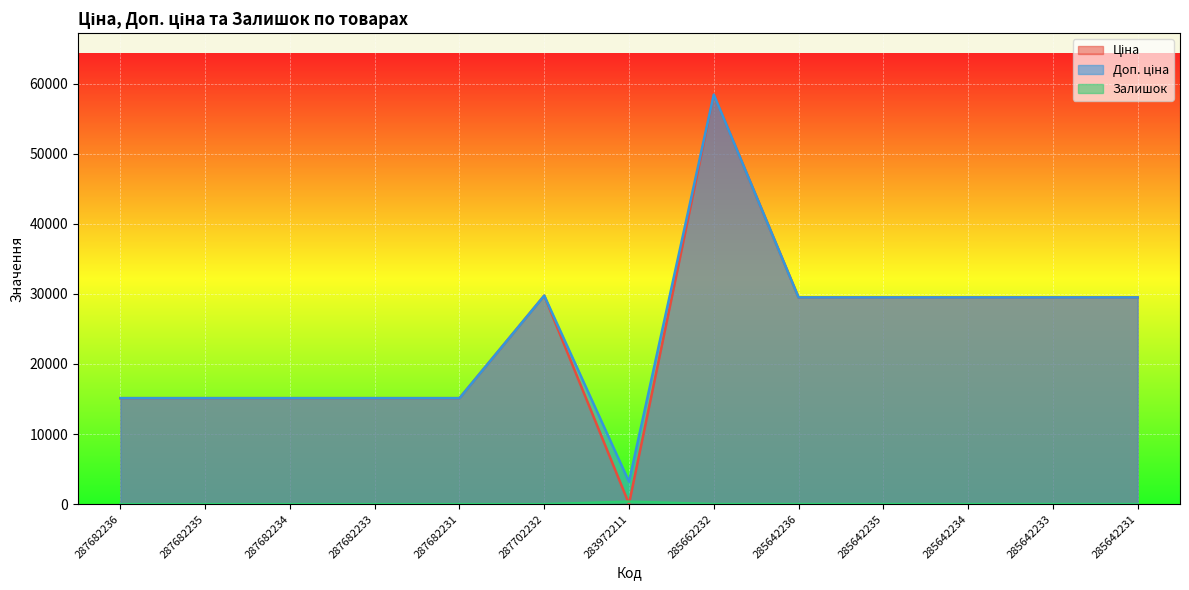

At 285642236, list the series in order from smallest to largest.

Залишок, Ціна, Доп. ціна